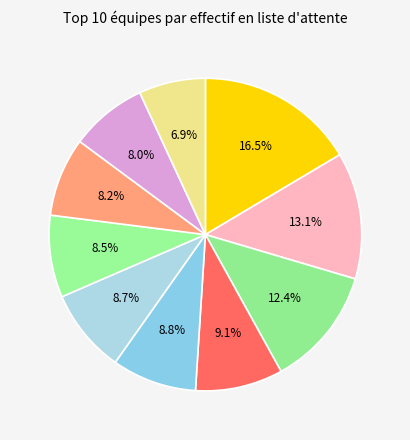

Count the number of slices in the pie.

10